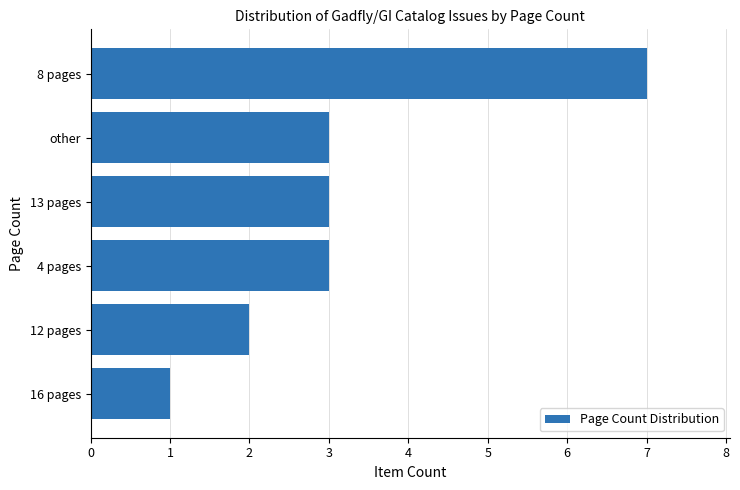

How many distinct data groups are displayed?

1